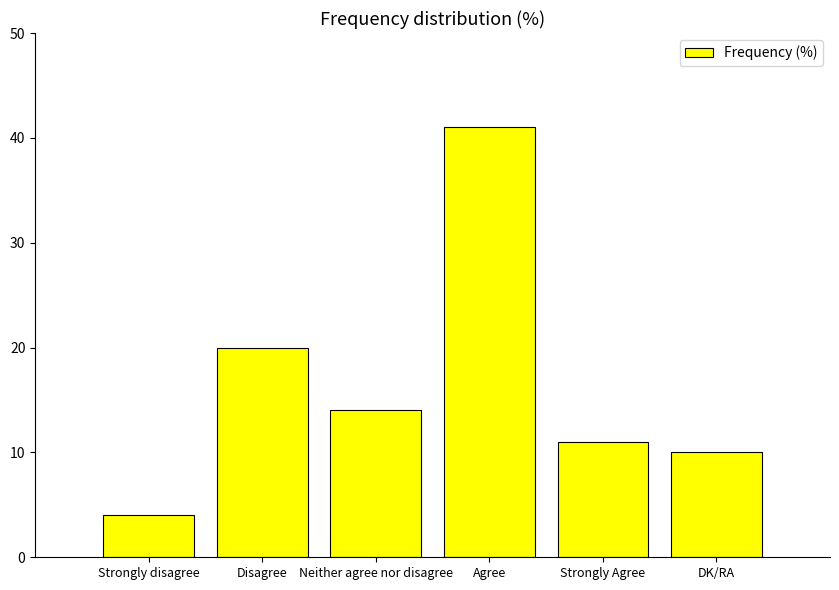

How many series are shown in this chart?

1